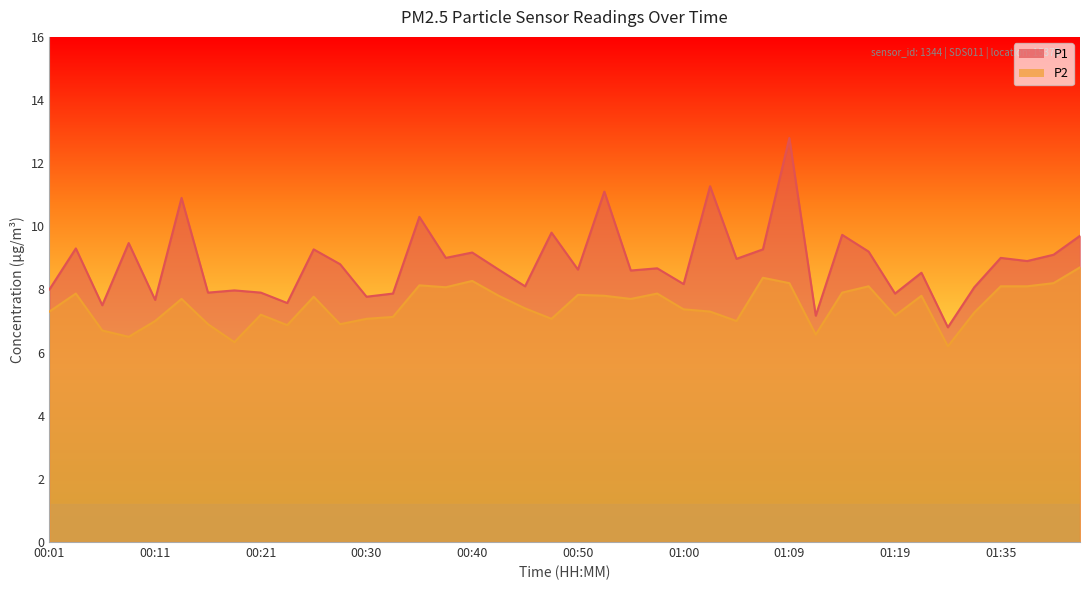

At which category is the sum across all series the highest?

01:09